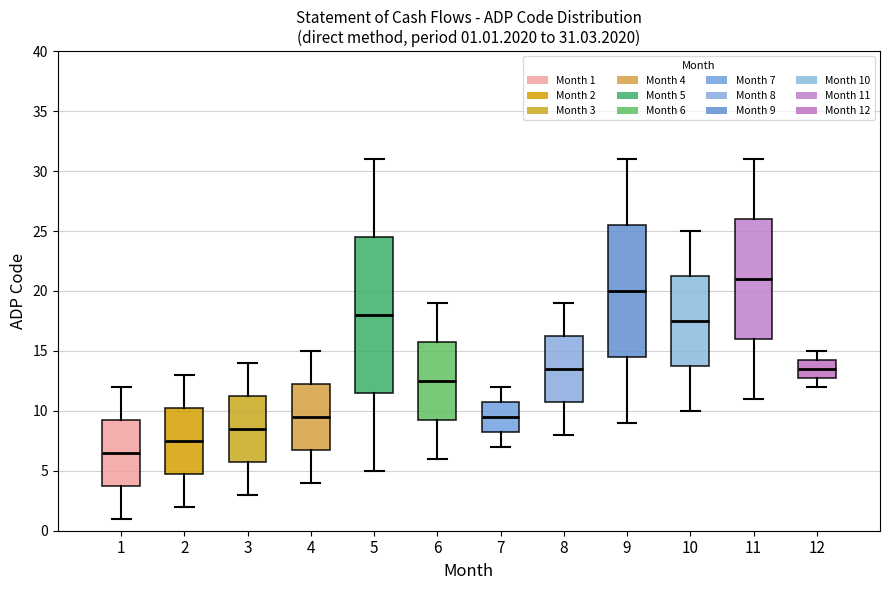

Which box's median line is the lowest?

1